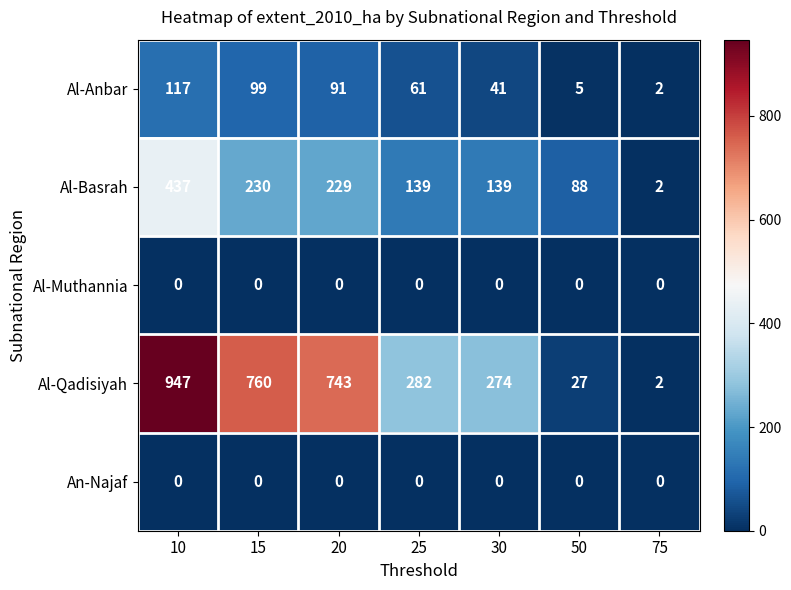

Where does the Al-Basrah series first go above 139?

10